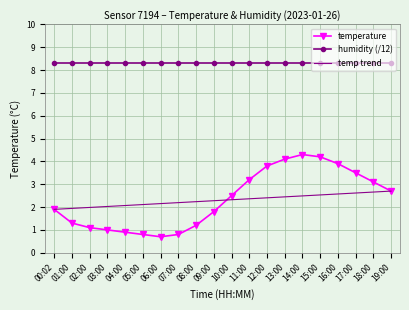

At which label does temperature reach its minimum?

06:00